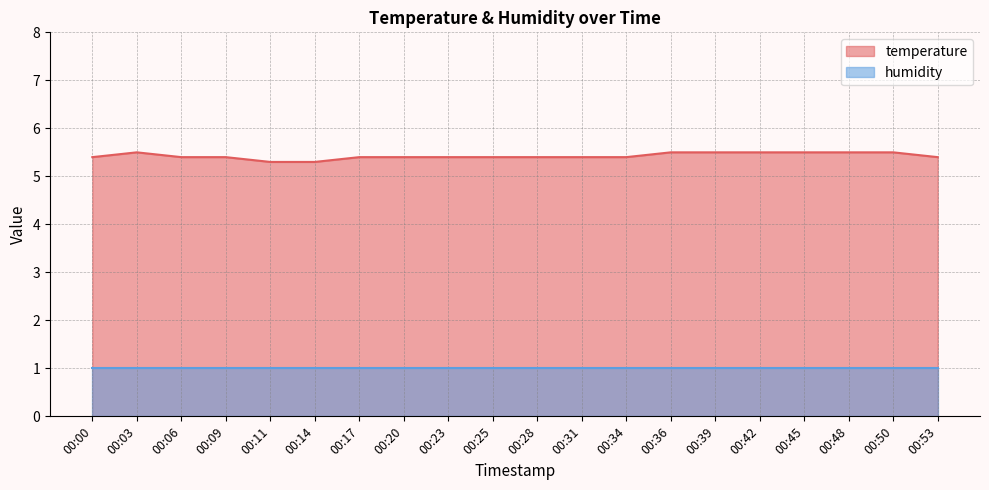

At which category does the chart reach its minimum across all series?

00:11